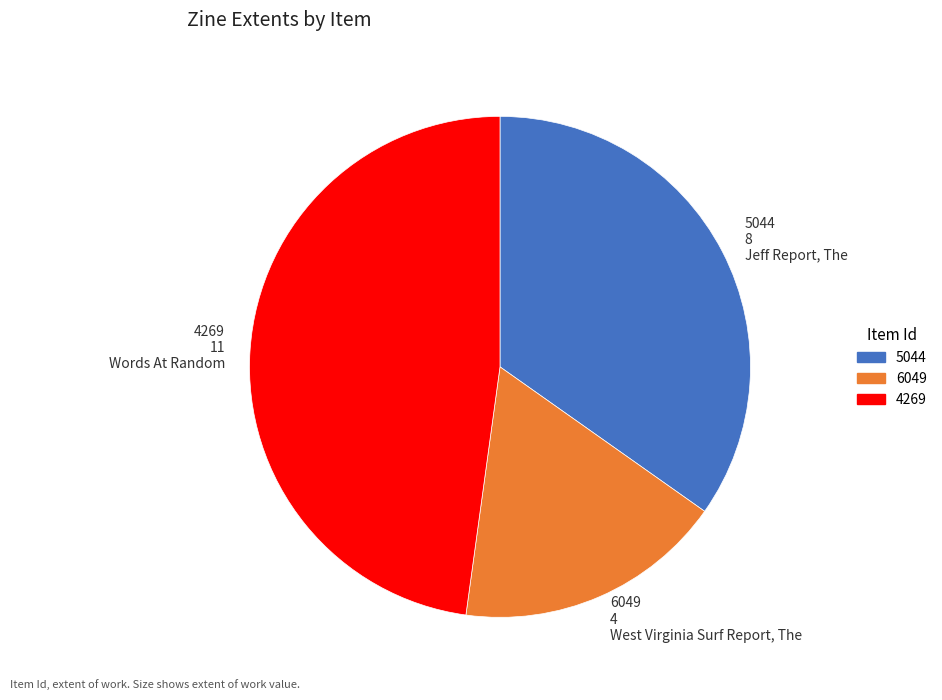

What is the ratio of the value at 4269 to the value at 5044?

1.4